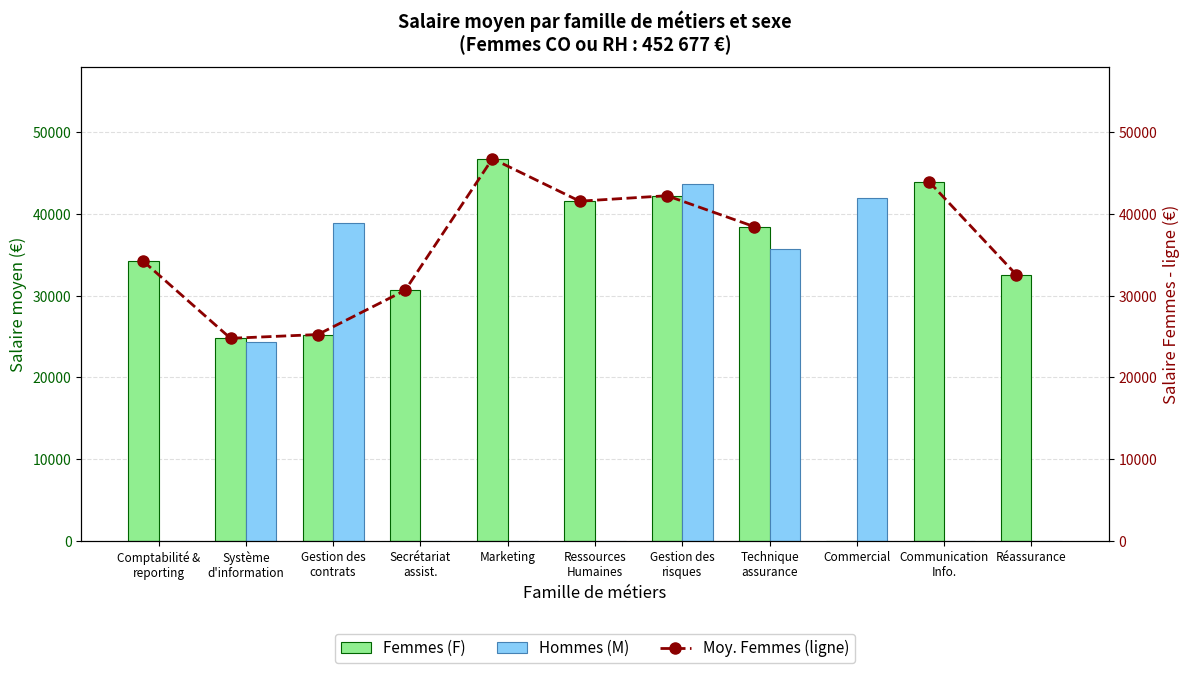

Is it true that Femmes (F) equals 0 at Commercial?

True